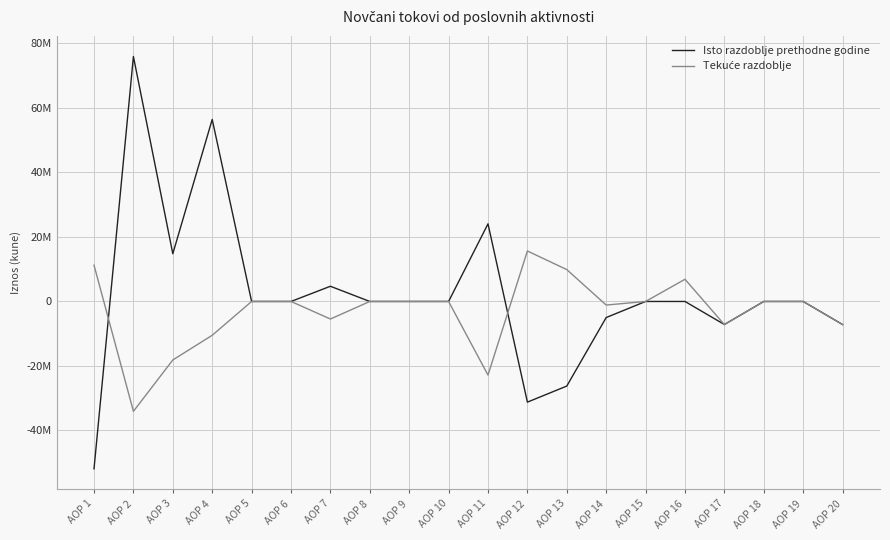

How many intersections are there between Isto razdoblje prethodne godine and Tekuće razdoblje?

3